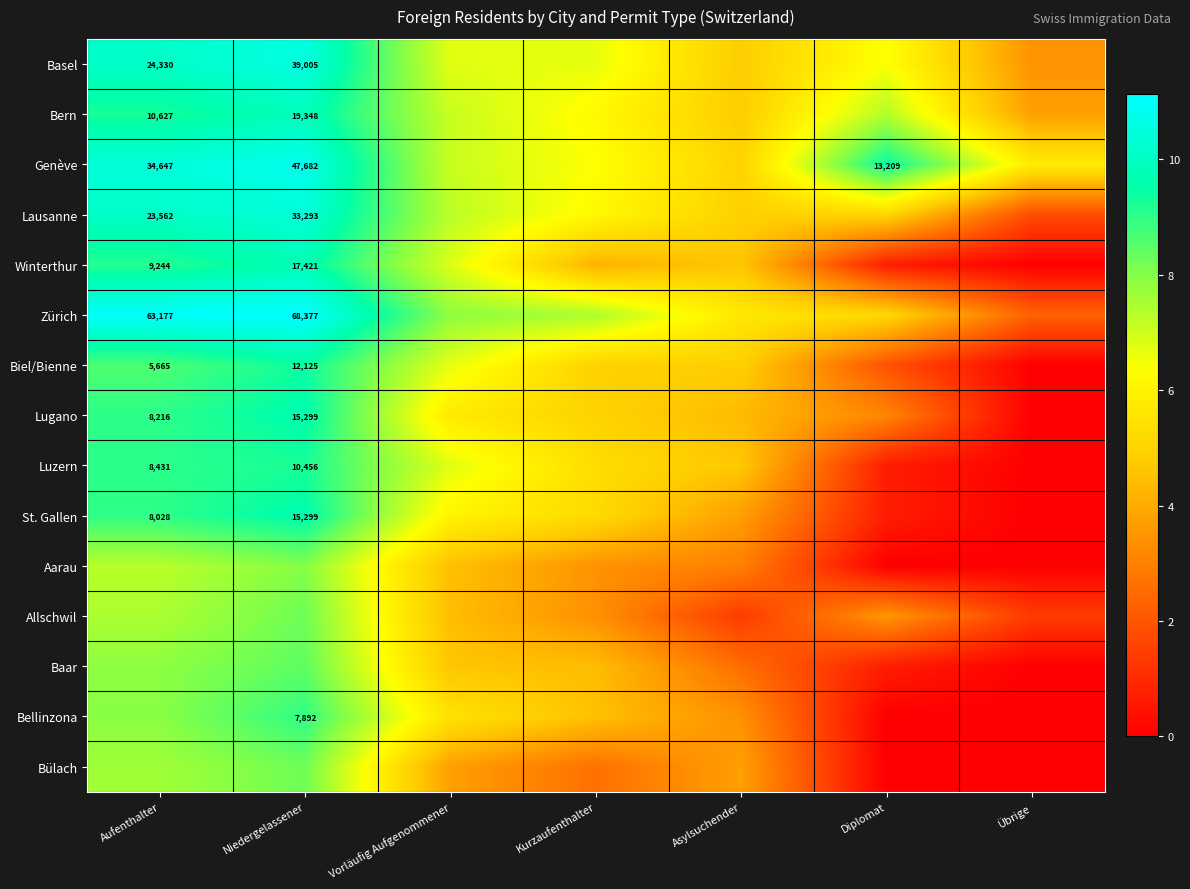

What is the difference between the maximum and minimum values in the Baar series?

8.4